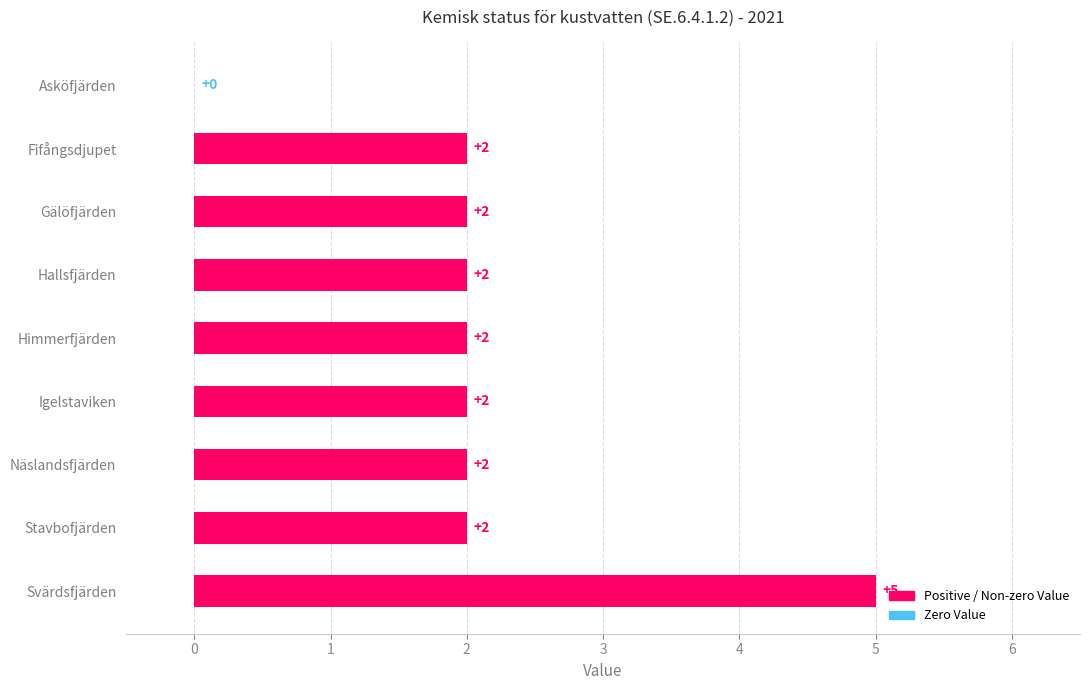

How many series are shown in this chart?

1